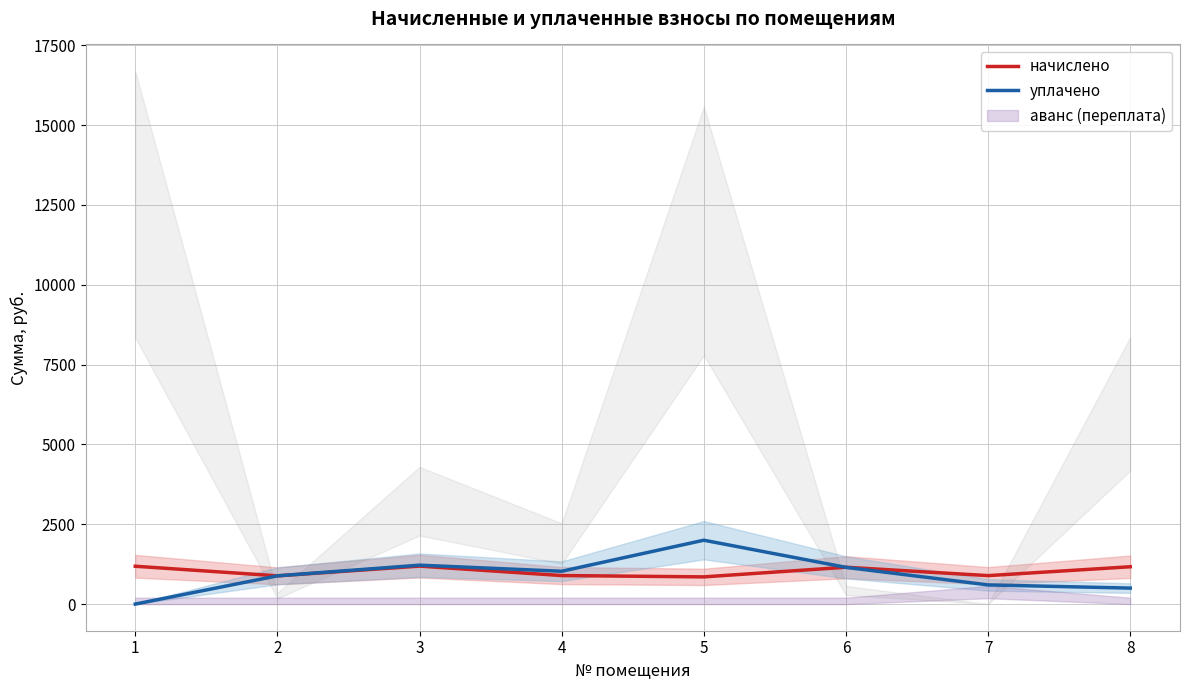

Reading right to left, transcribe all the data shown in this chart.

начислено: 8=1169.1	7=891.0	6=1153.6	5=851.5	4=893.4	3=1188.5	2=884.2	1=1184.7
уплачено: 8=500.0	7=600.0	6=1149.7	5=2000.0	4=1027.6	3=1218.7	2=884.0	1=0.0